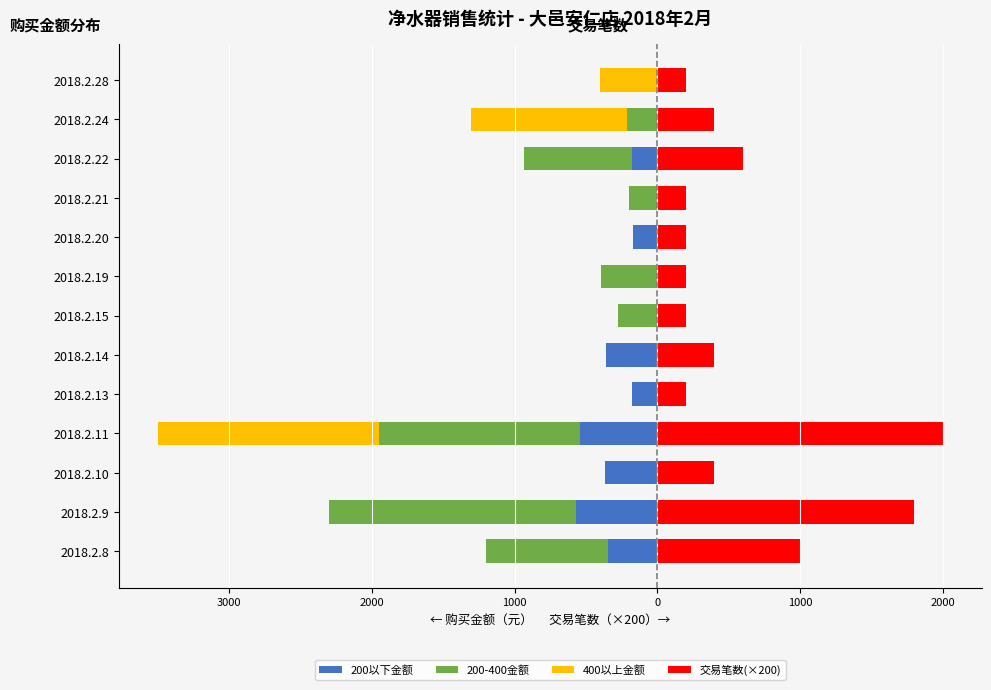

Is the value of 400以上金额 at 2018.2.24 greater than the value of 交易笔数(×200) at 2018.2.10?

No